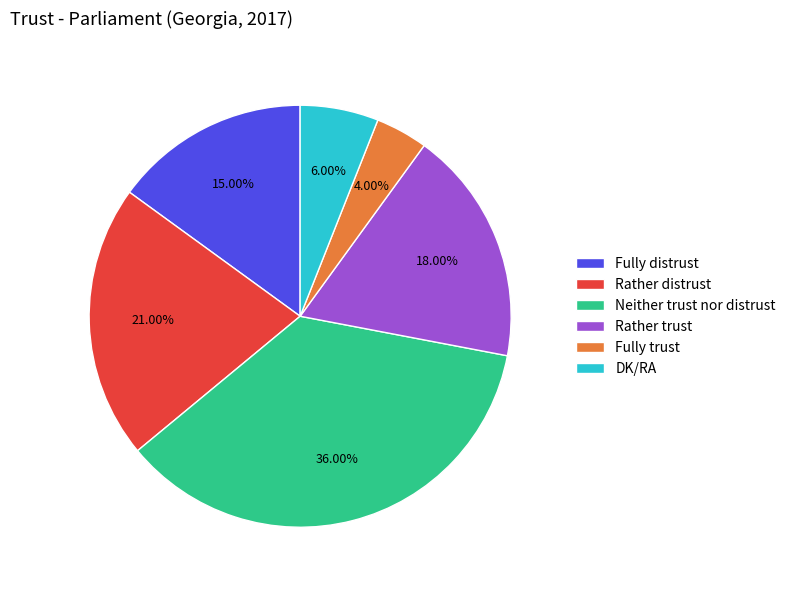

Approximately how many times larger is the value at Rather distrust compared to Rather trust?

1.2